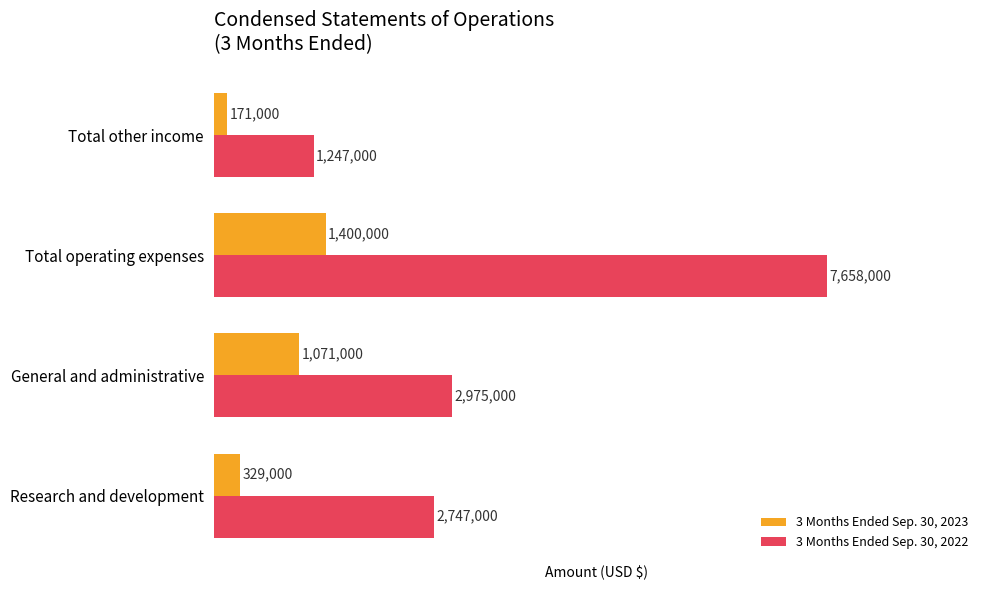

The 3 Months Ended Sep. 30, 2023 series shows 384279 at General and administrative. True or false?

False